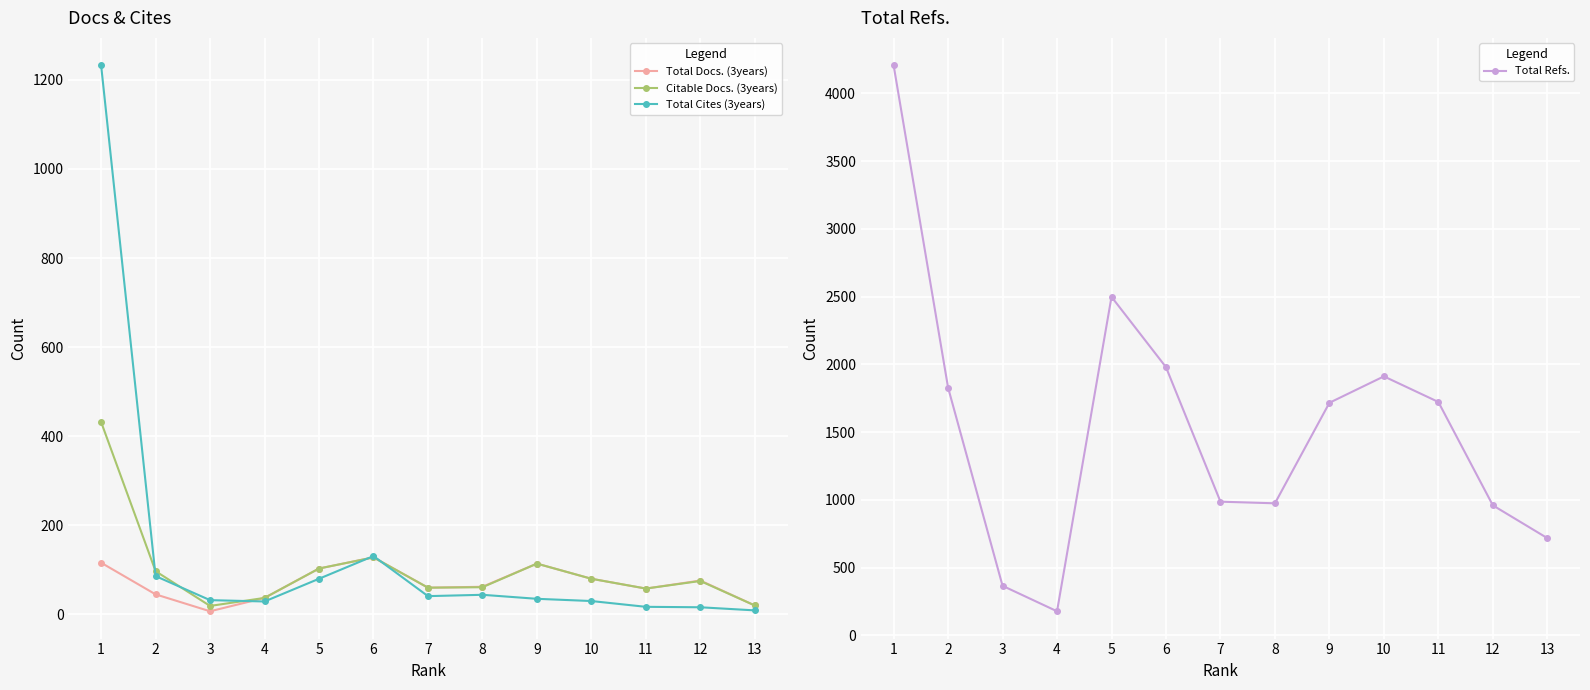

Rank the categories by Total Cites (3years) value from lowest to highest.

13, 12, 11, 4, 10, 3, 9, 7, 8, 5, 2, 6, 1